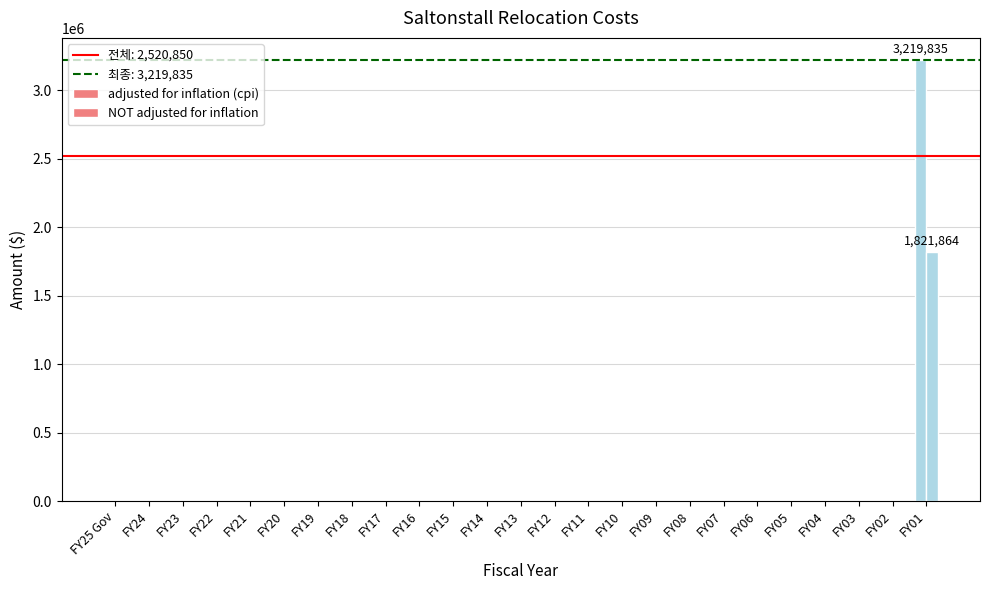

Count the number of categories in the chart.

25